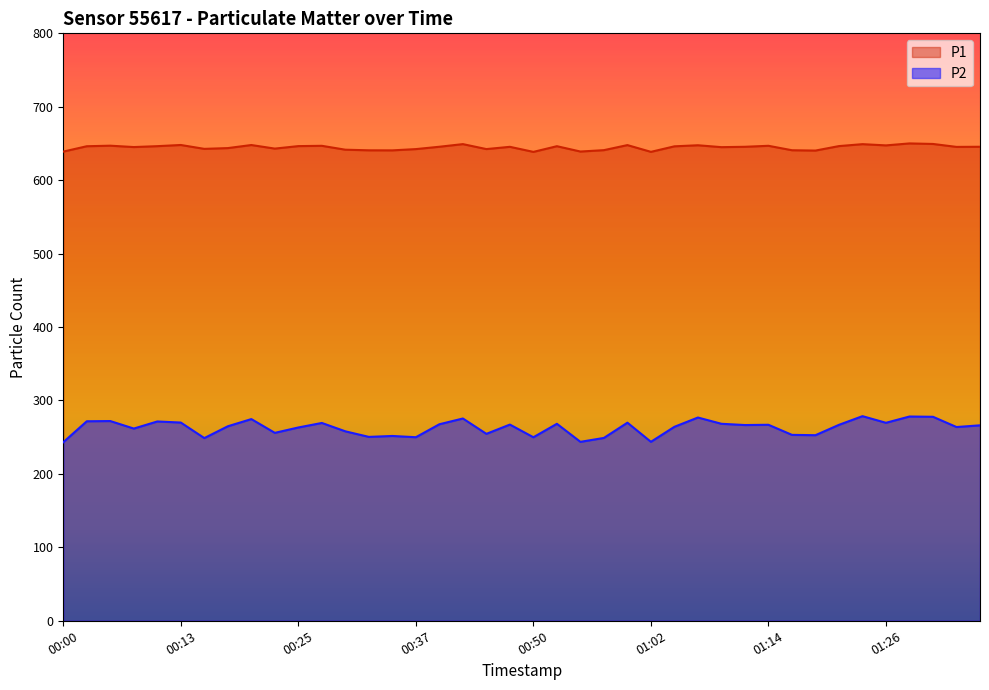

What position from the right is 01:09?

12